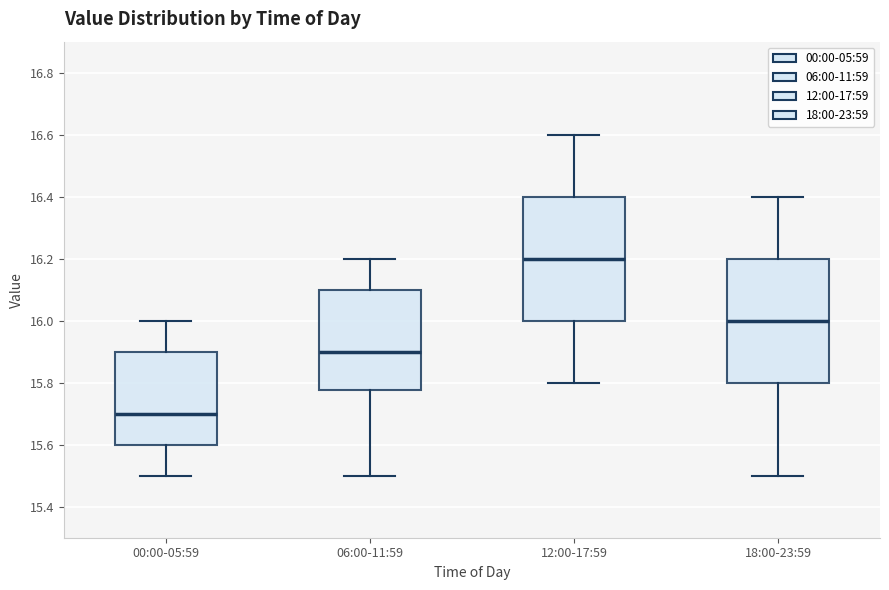

Where does the median line of the box for 06:00-11:59 sit on the y-axis? The values are not printed on the chart, so give them approximately, as read against the axis.

15.90